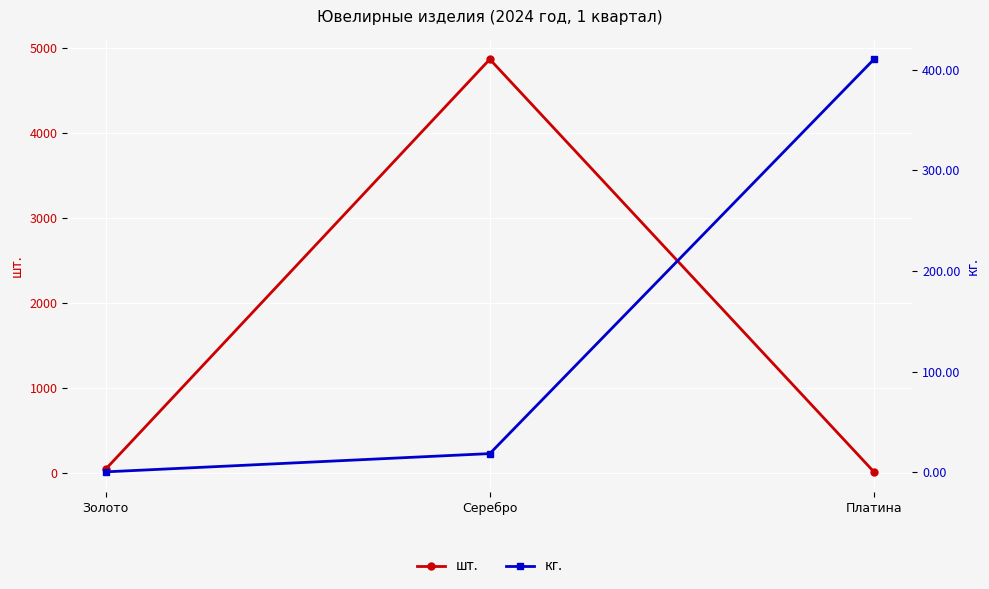

At which category is the sum across all series the highest?

Серебро